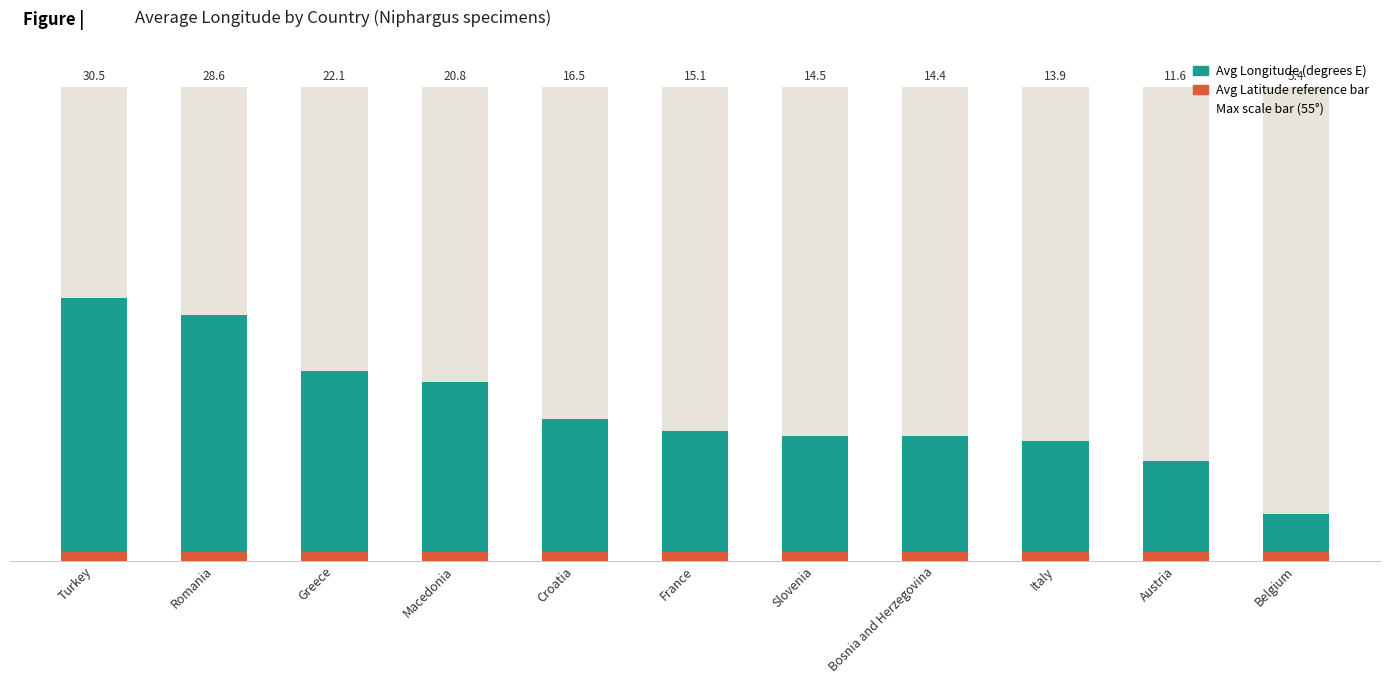

What is the minimum value shown in the chart?

5.4